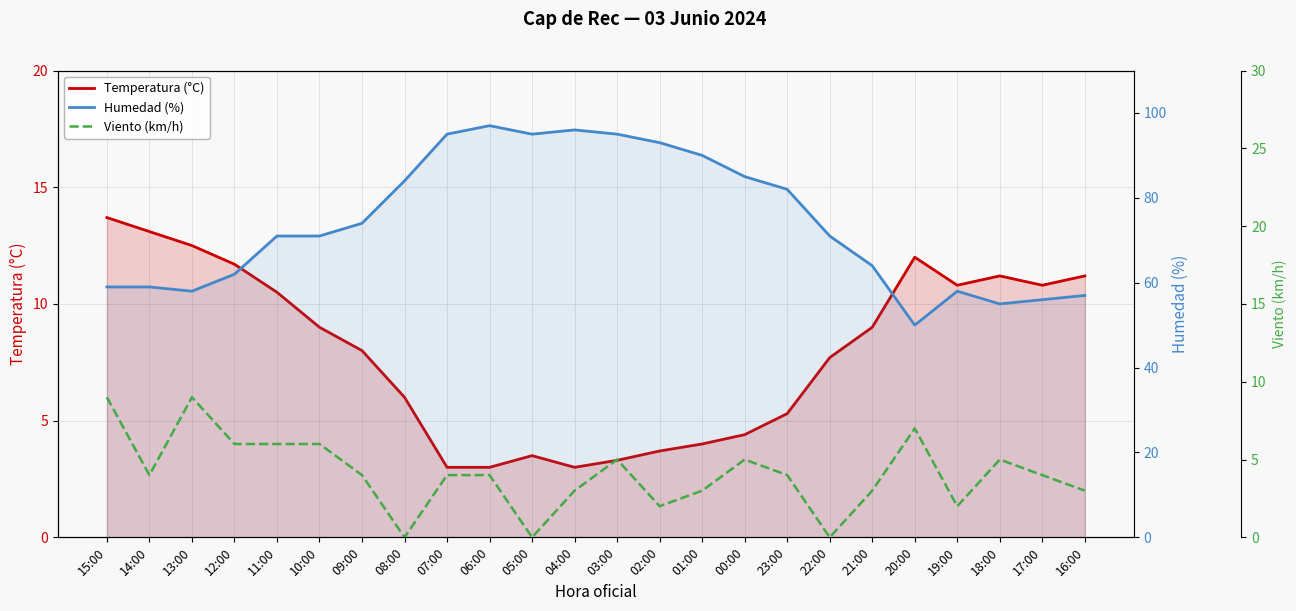

At which label does Viento (km/h) first exceed 4?

15:00